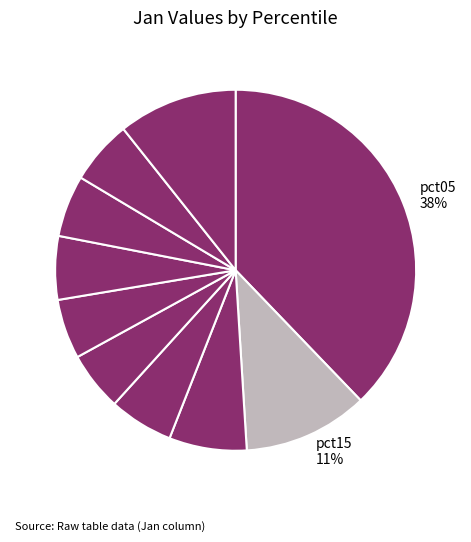

How many segments does this pie chart have?

10